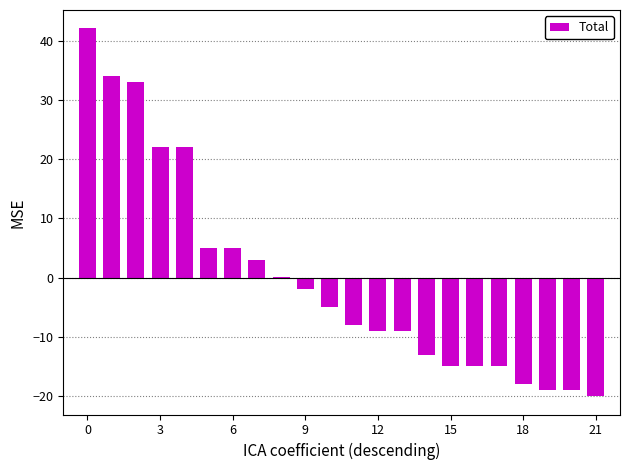

What is the greatest value displayed?

42.0